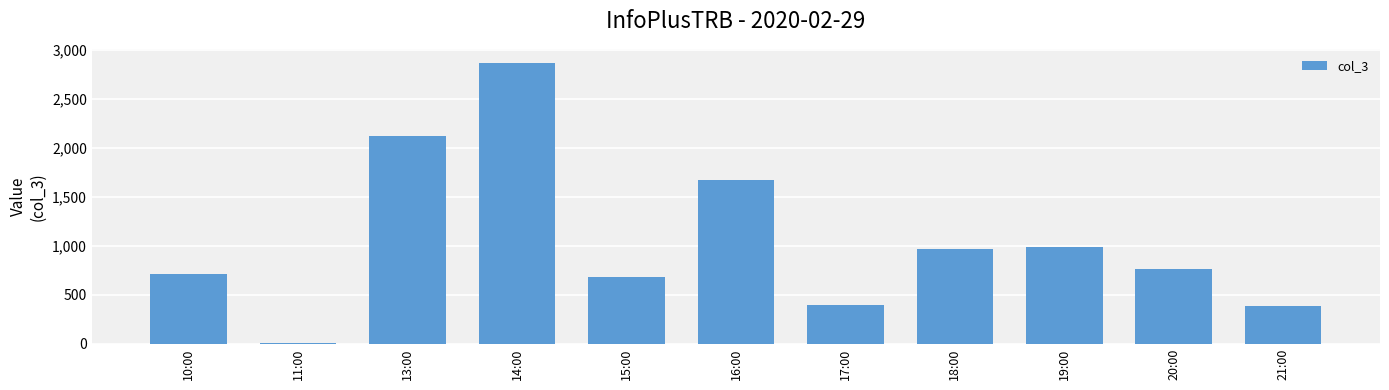

What is the difference between the values at 17:00 and 11:00?

386